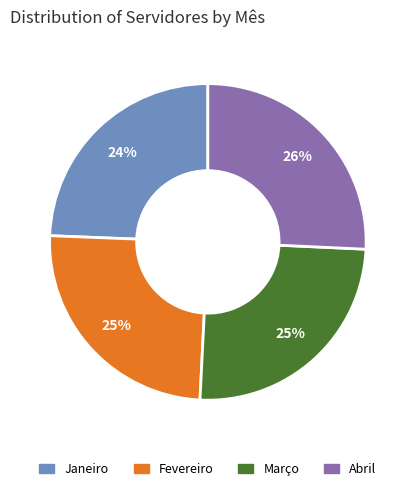

Approximately how many times larger is the value at Março compared to Fevereiro?

1.0